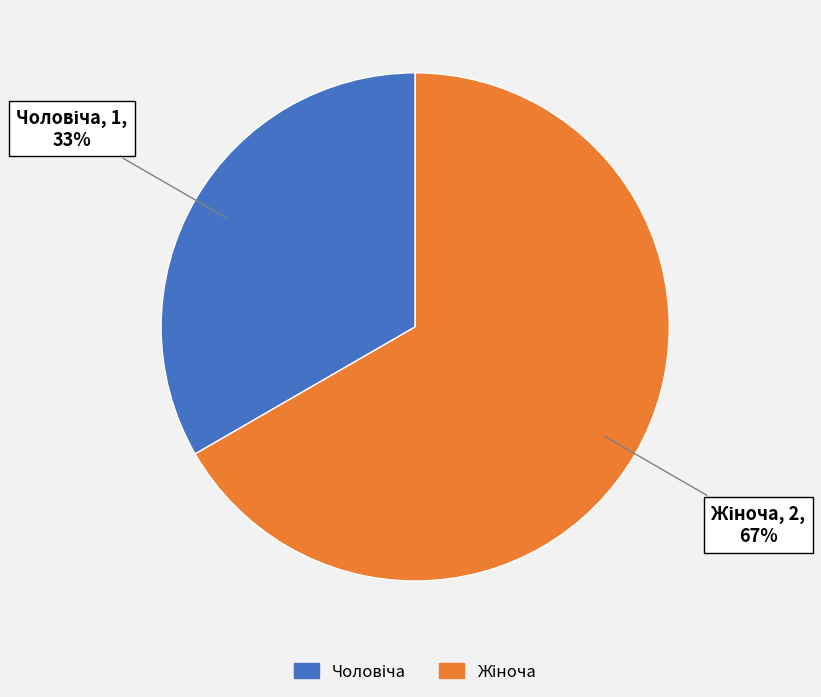

To the nearest percent, what is the average slice percentage?

50%